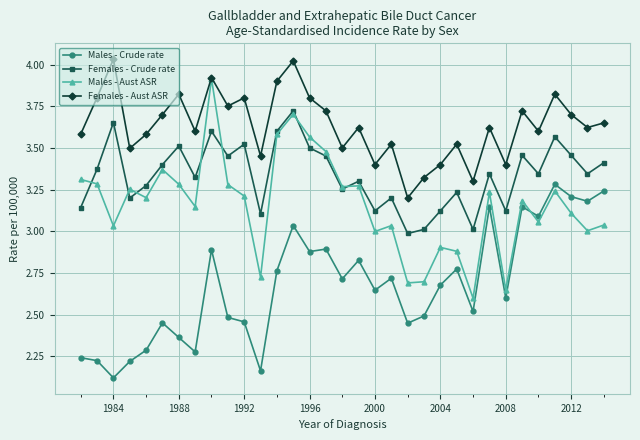

Which series has the largest total across all categories?

Females - Aust ASR